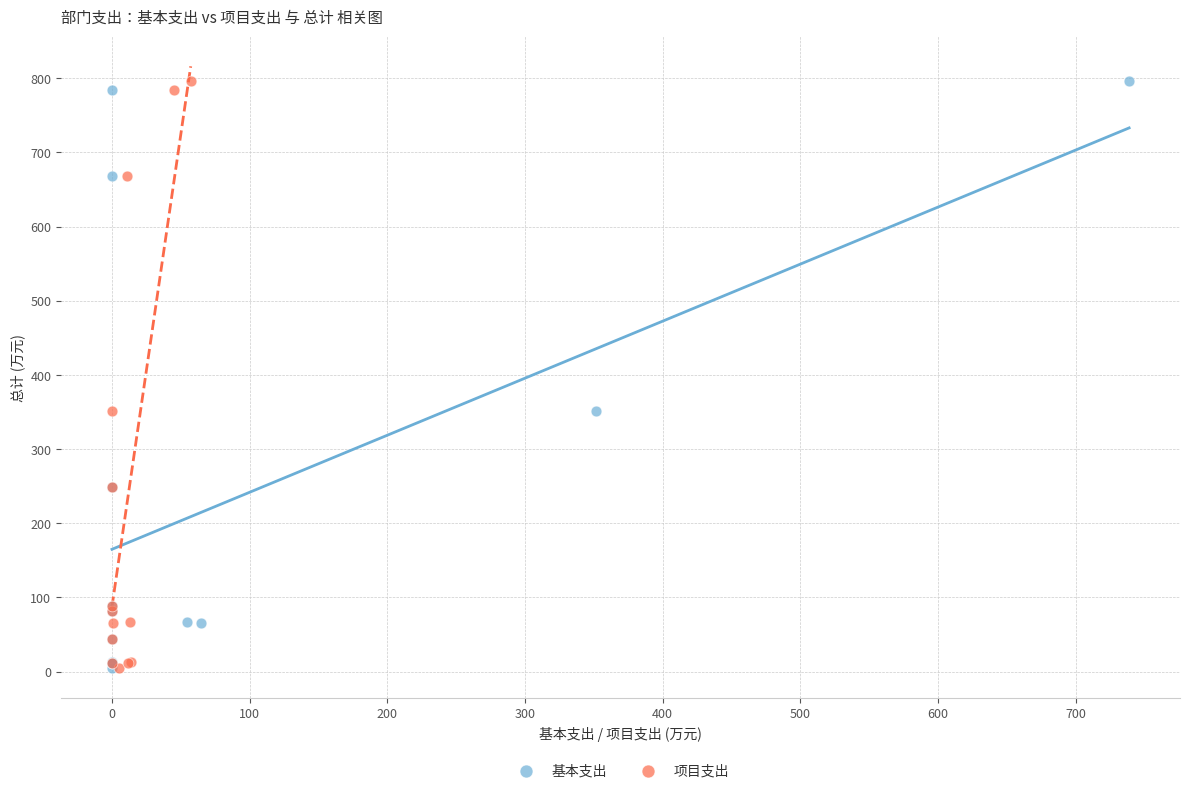

What are all the series names shown in the legend?

基本支出, 项目支出